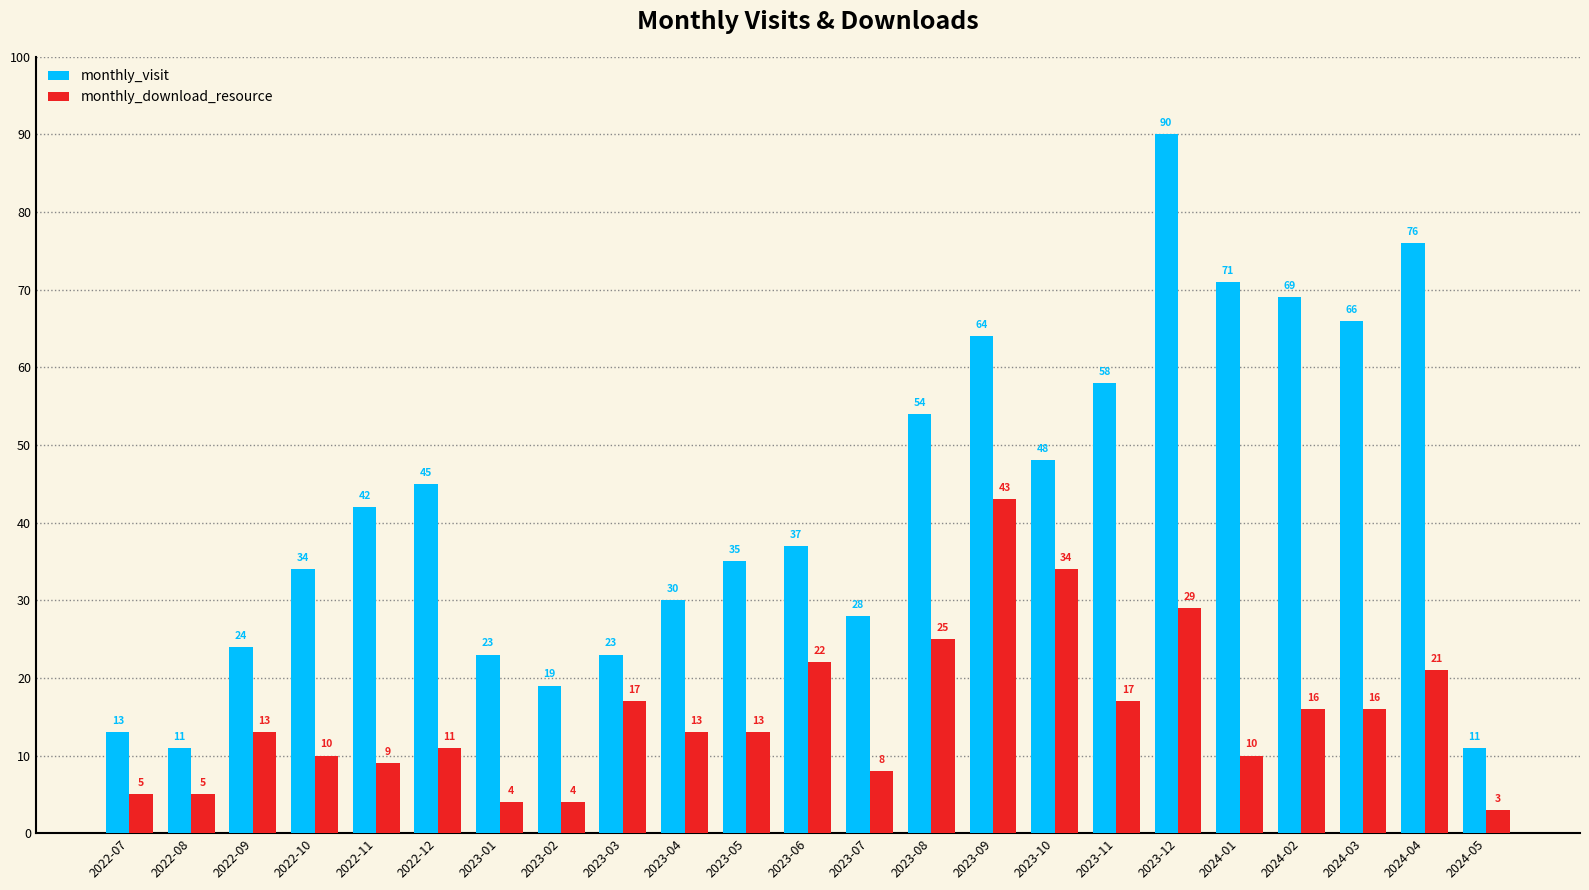

What is the minimum value for monthly_visit?

11